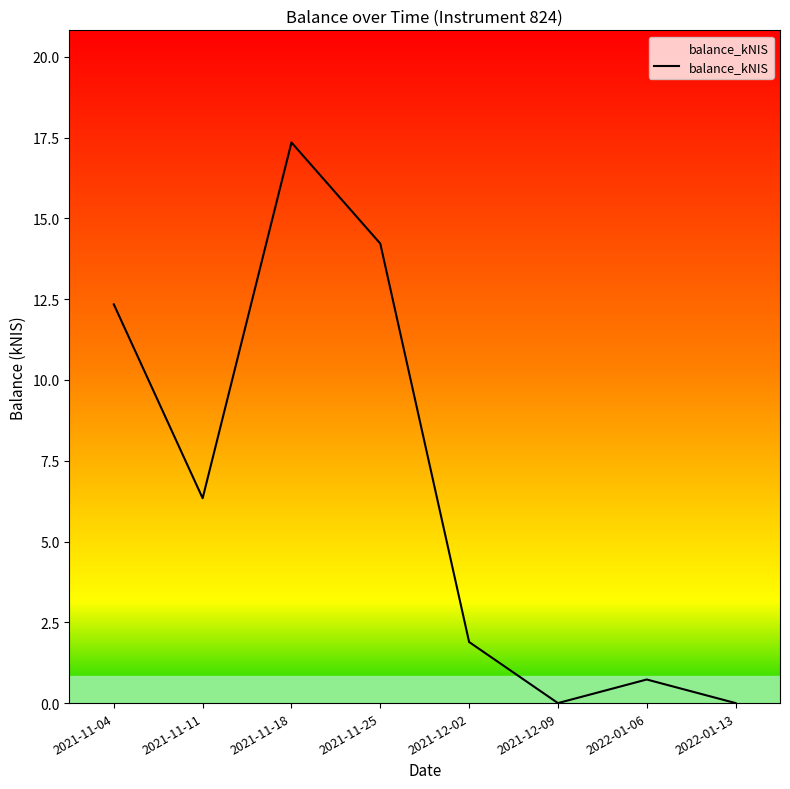

Which has a higher value, 2021-11-04 or 2021-11-11?

2021-11-04